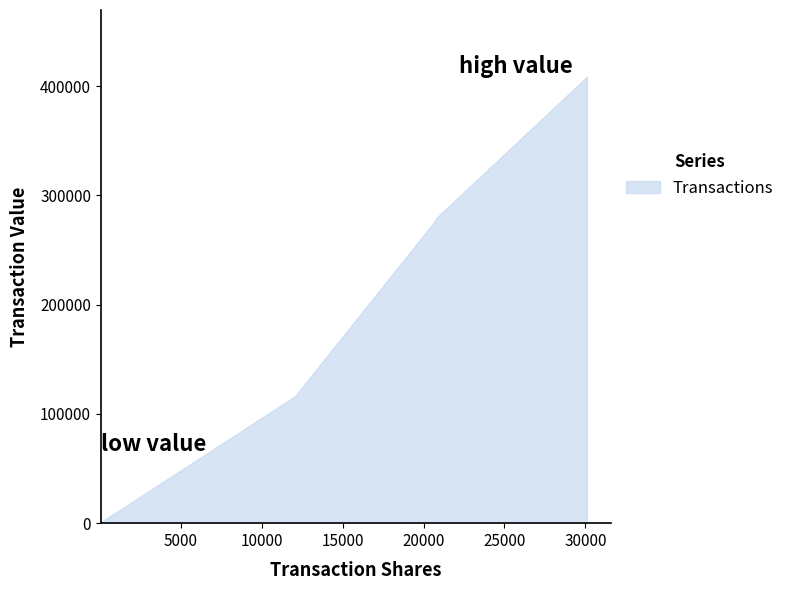

True or false: the data has more than 1 interior local peaks.

False